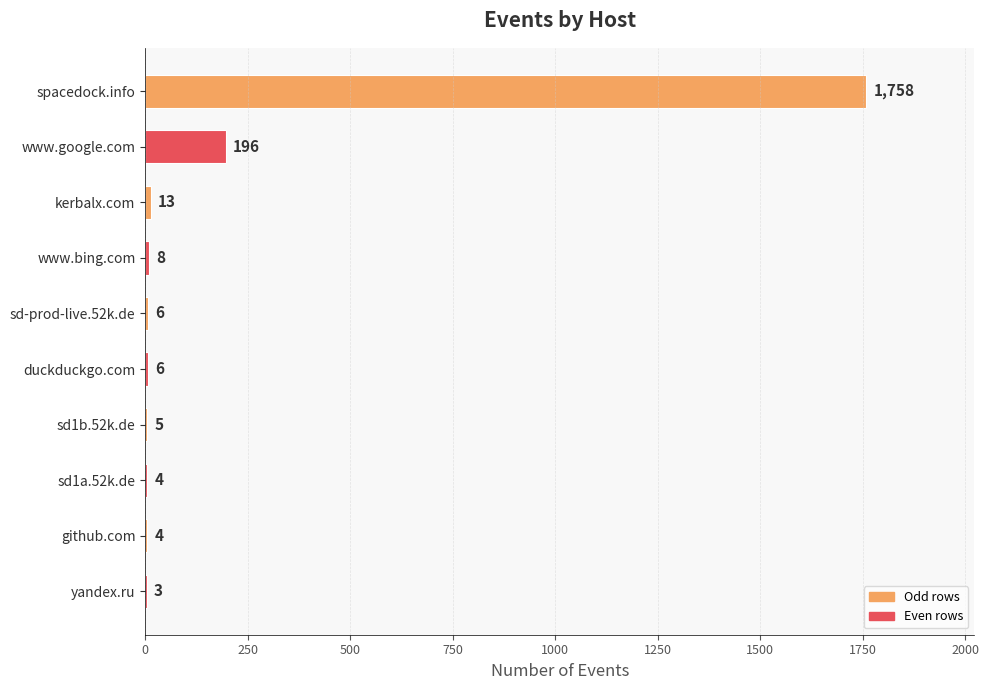

Reading top to bottom, extract all data points from this chart.

spacedock.info=1758	www.google.com=196	kerbalx.com=13	www.bing.com=8	sd-prod-live.52k.de=6	duckduckgo.com=6	sd1b.52k.de=5	sd1a.52k.de=4	github.com=4	yandex.ru=3